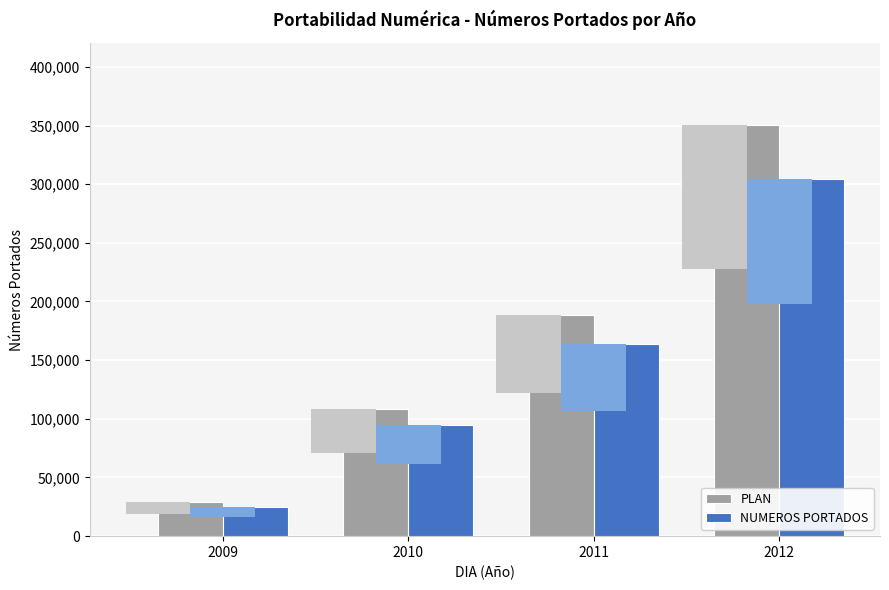

How many values in the NUMEROS PORTADOS series exceed 163704?

1